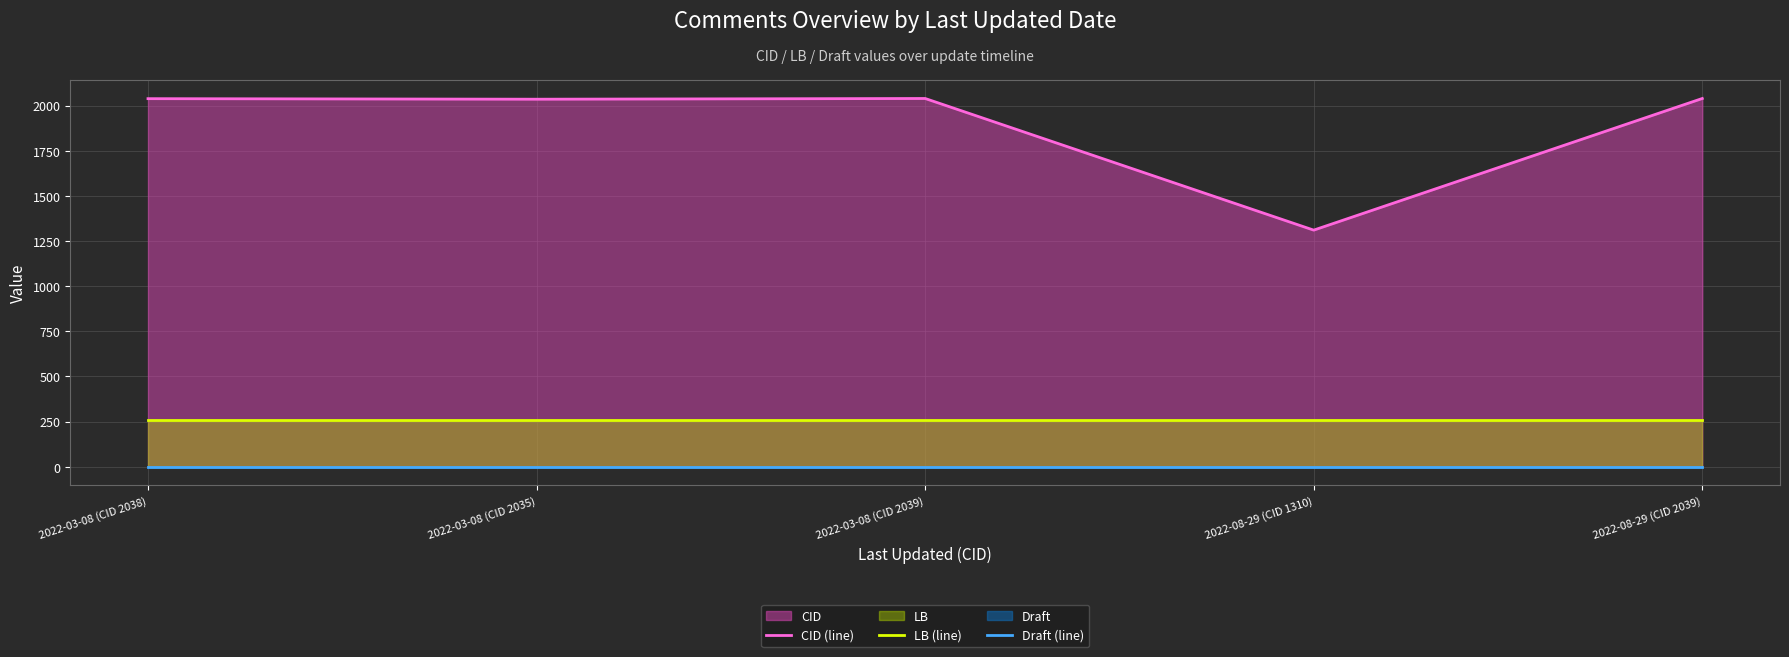

Reading left to right, list all the values displayed in this chart.

CID (line): 2022-03-08 (CID 2038)=2038	2022-03-08 (CID 2035)=2035	2022-03-08 (CID 2039)=2039	2022-08-29 (CID 1310)=1310	2022-08-29 (CID 2039)=2039
LB (line): 2022-03-08 (CID 2038)=258	2022-03-08 (CID 2035)=258	2022-03-08 (CID 2039)=258	2022-08-29 (CID 1310)=258	2022-08-29 (CID 2039)=258
Draft (line): 2022-03-08 (CID 2038)=1	2022-03-08 (CID 2035)=1	2022-03-08 (CID 2039)=1	2022-08-29 (CID 1310)=1	2022-08-29 (CID 2039)=1